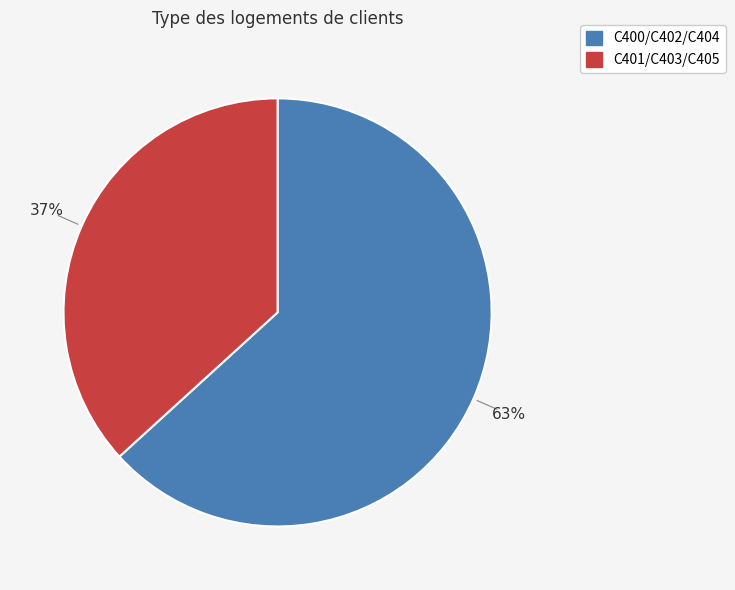

To the nearest percent, what is the average slice percentage?

50%